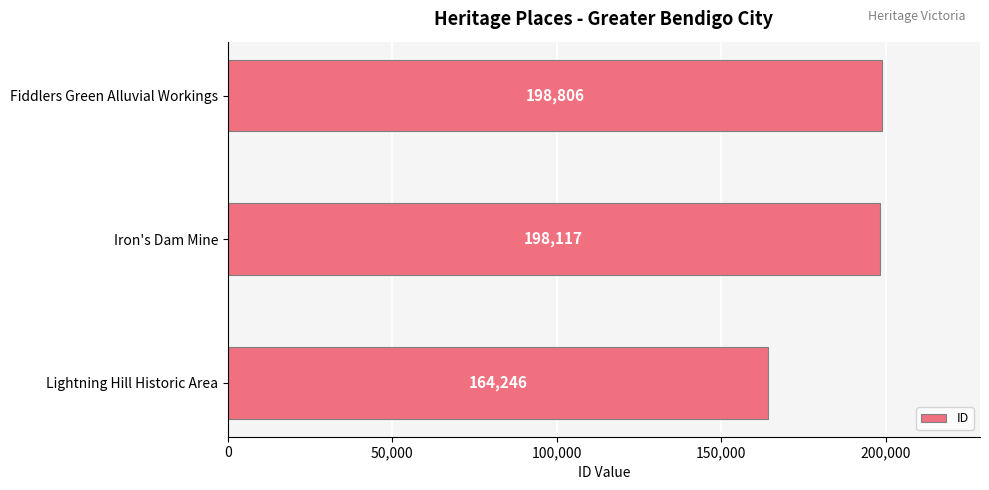

How many values are below 198117?

1